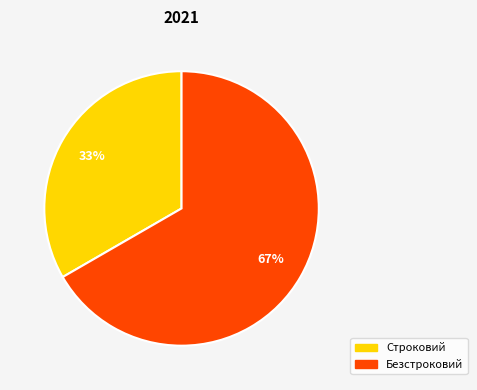

Between Безстроковий and Строковий, which is larger?

Безстроковий